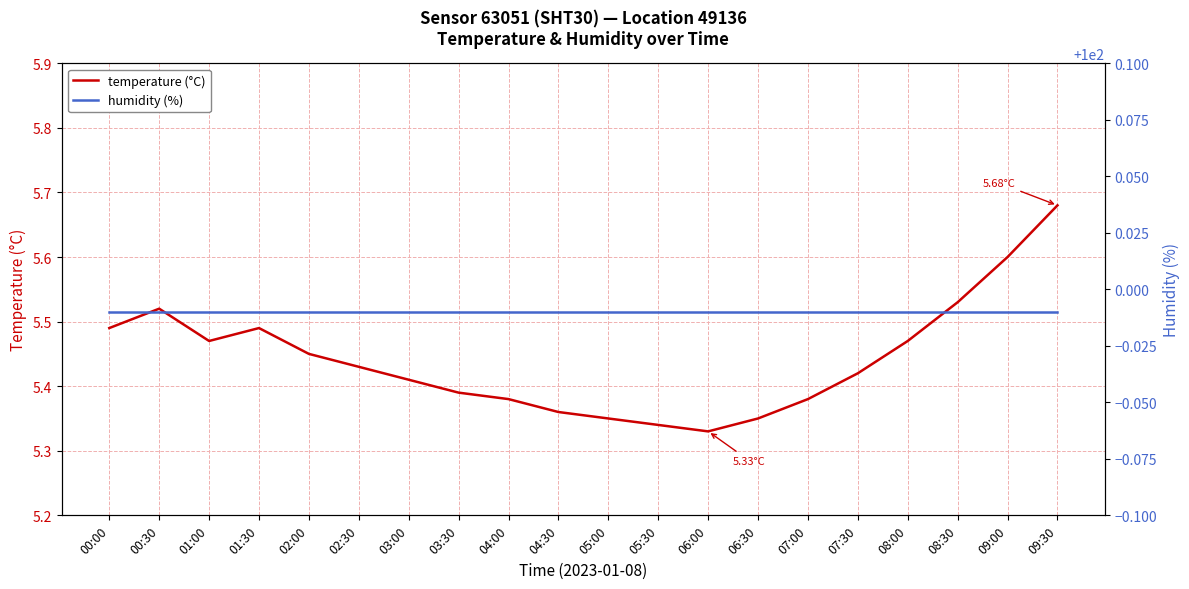

True or false: humidity (%) has a value of 22.7 at 04:00.

False